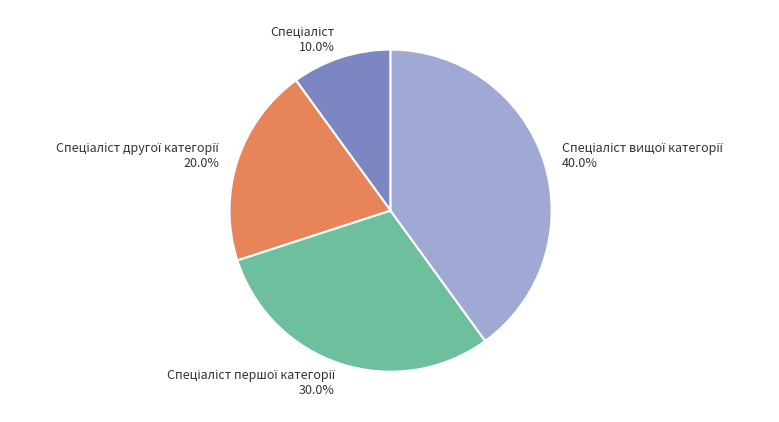

Does any single category account for the majority?

No